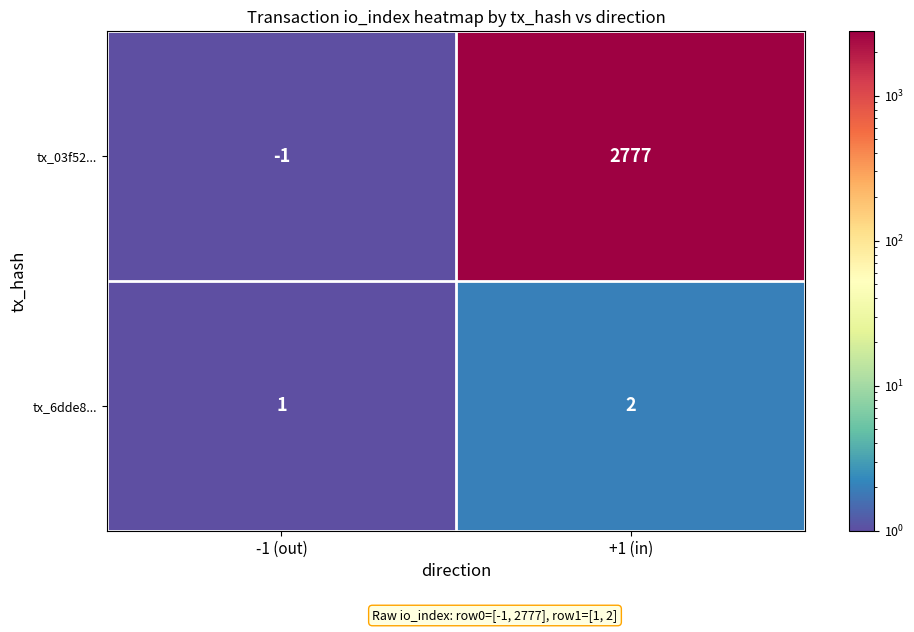

What is the sum of the tx_03f52... values at -1 (out) and +1 (in)?

2776